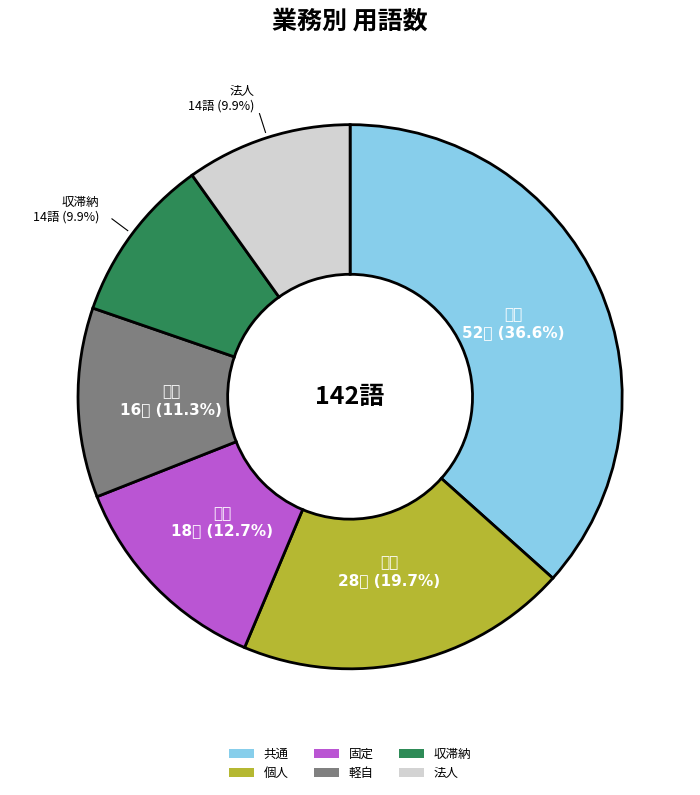

To the nearest percent, what portion does 軽自 represent?

11%